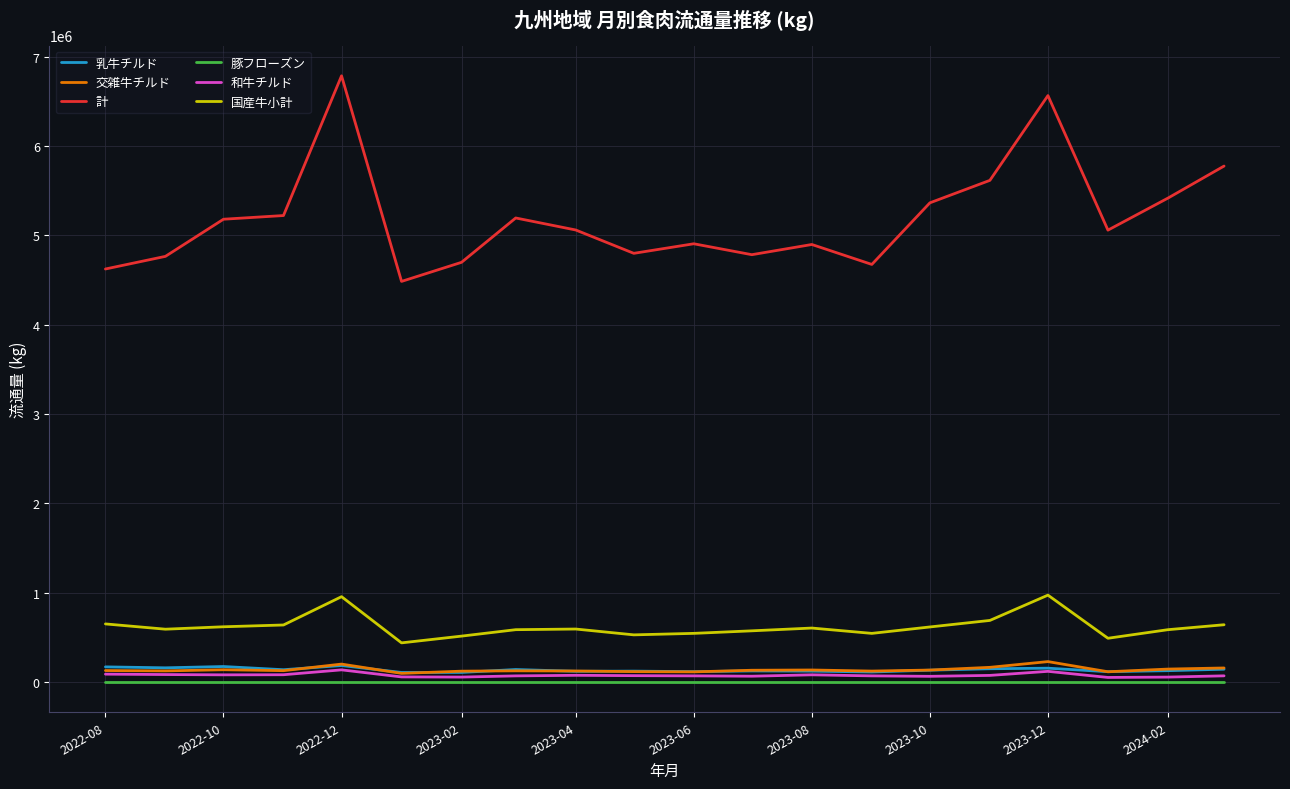

Which series has the widest spread of values?

計